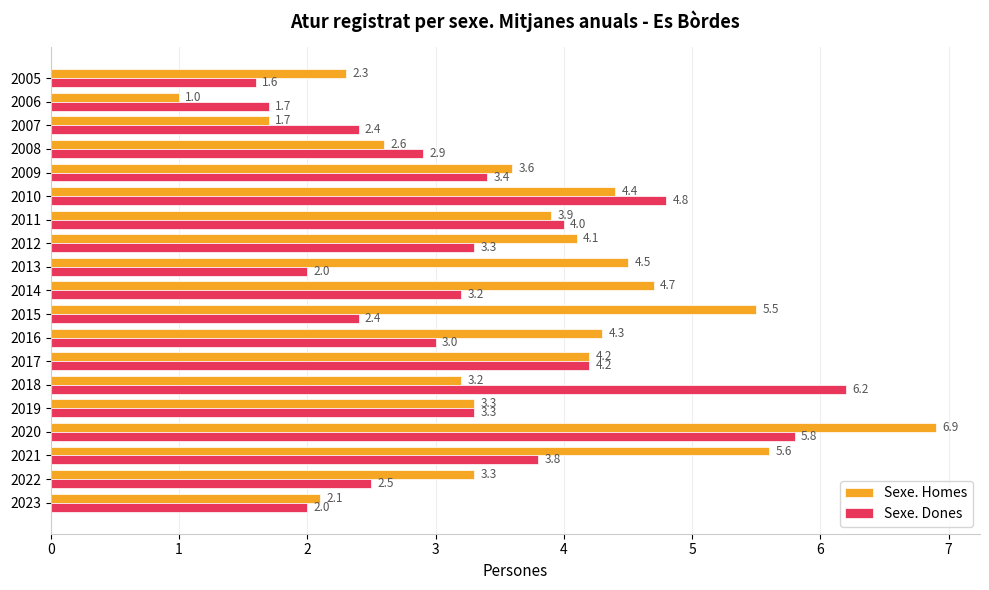

How many data points does each series have?

19